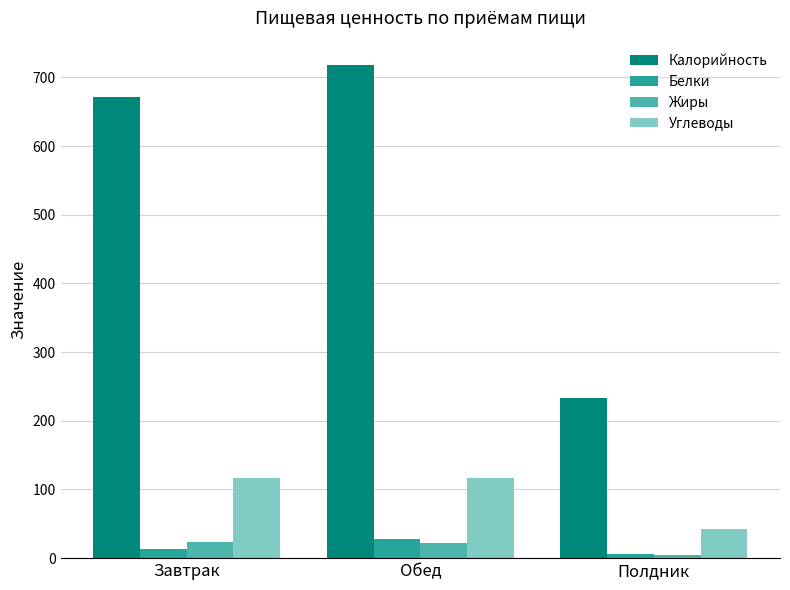

What is the difference between the maximum and minimum values in the Углеводы series?

74.3